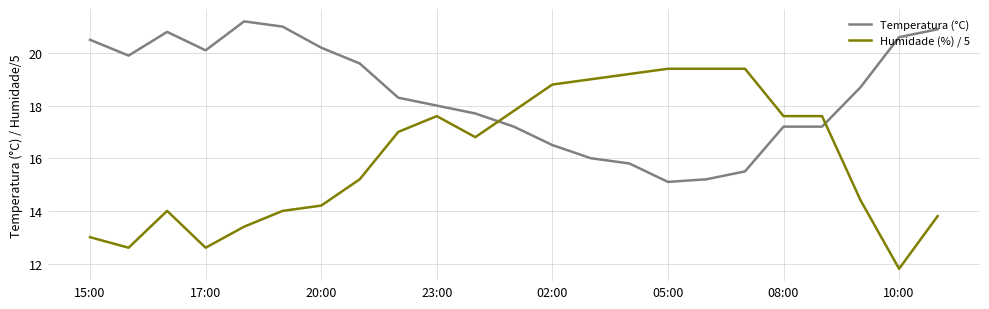

List the series in order of their overall mean, highest first.

Temperatura (°C), Humidade (%) / 5